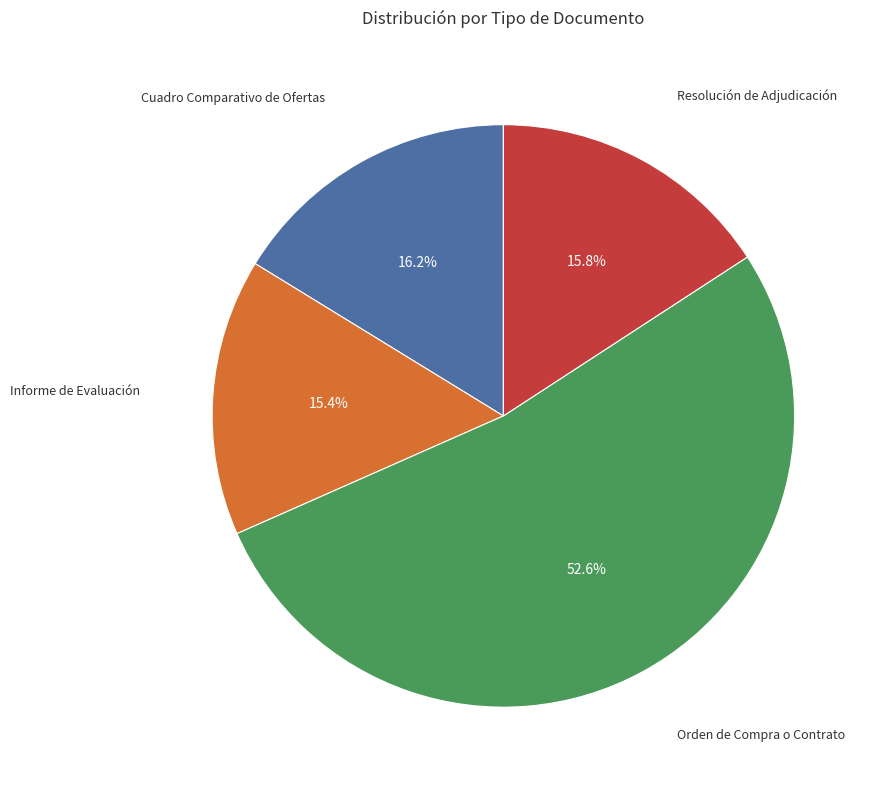

Does any single category account for the majority?

Yes